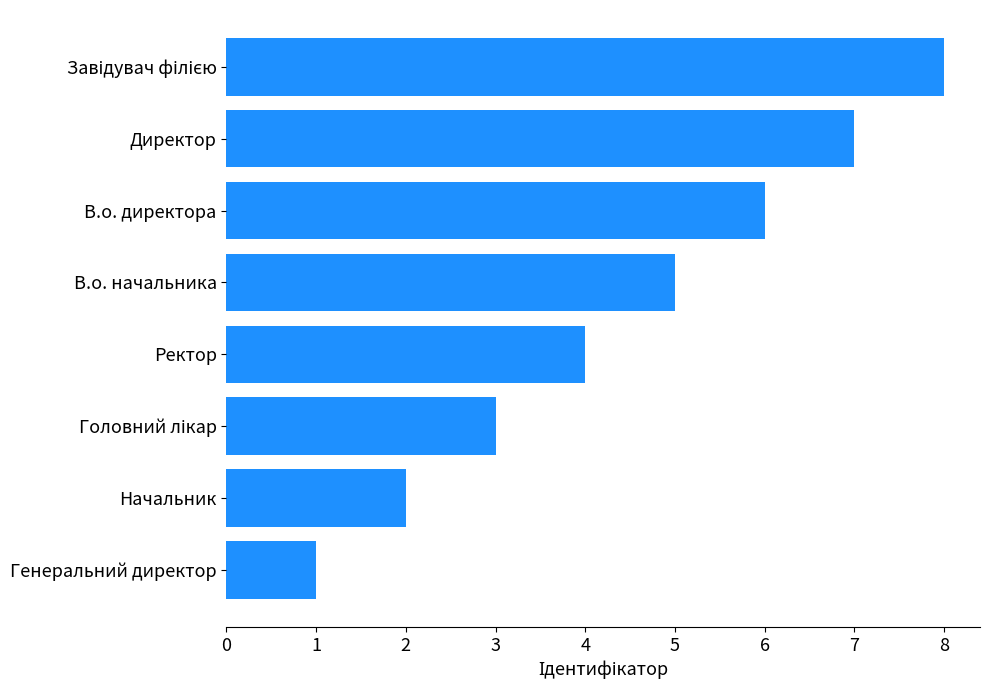

How many bars are there in total?

8